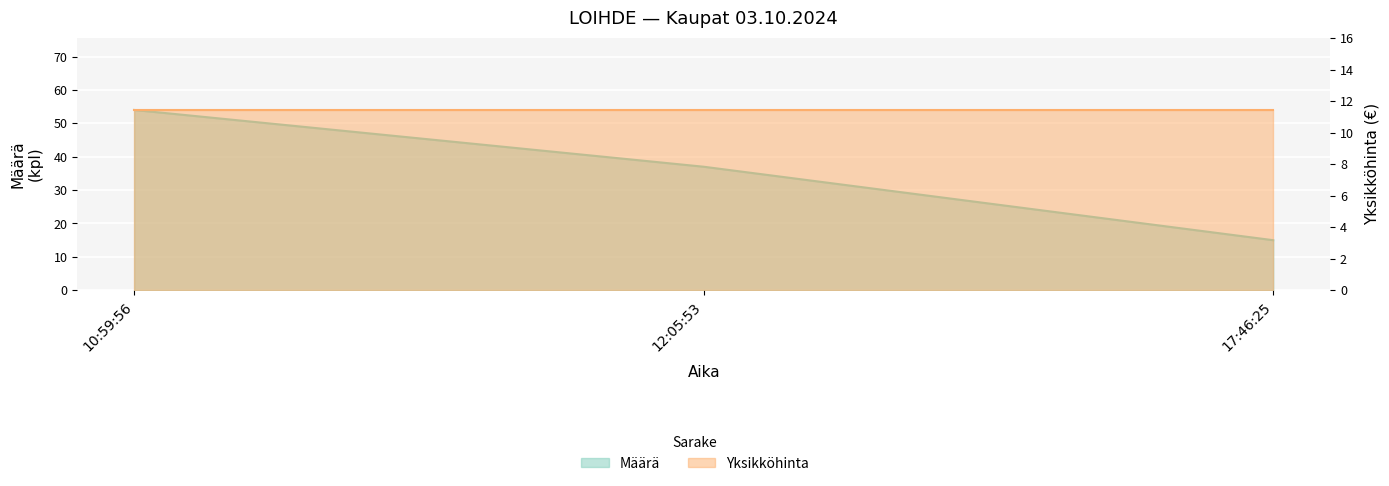

What is the label of the 1st point from the left?

10:59:56